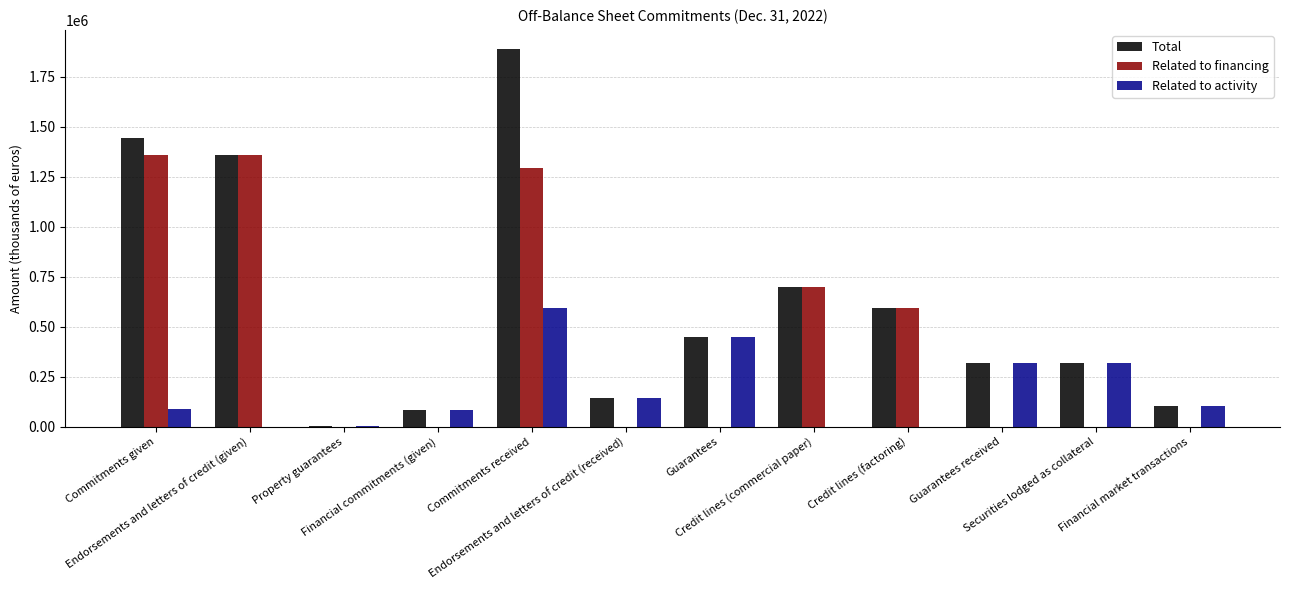

Which series has the largest total across all categories?

Total